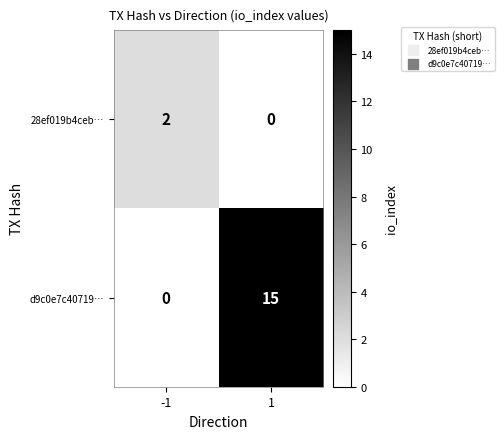

What is the total value across all series at -1?

2